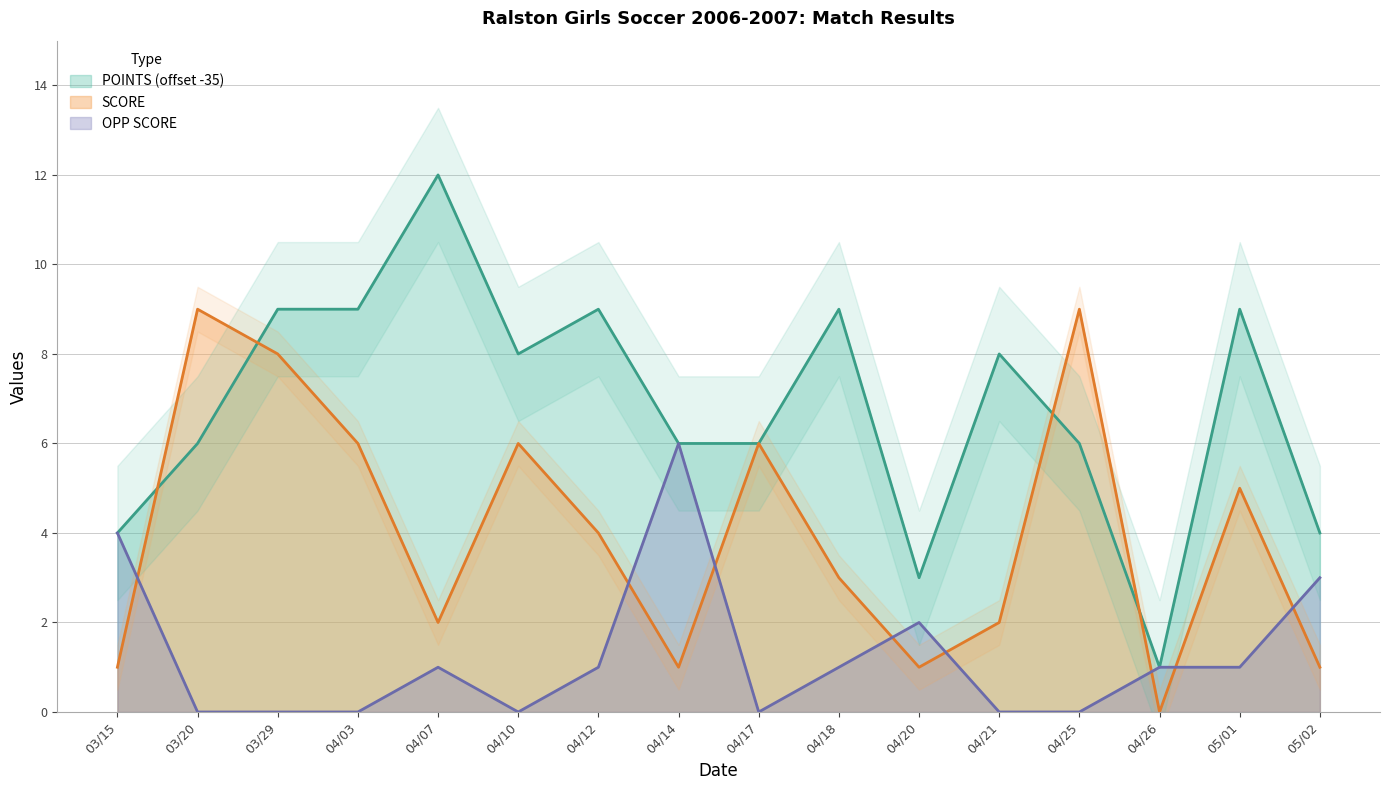

Reading right to left, transcribe all the data shown in this chart.

POINTS: 4	9	1	6	8	3	9	6	6	9	8	12	9	9	6	4
SCORE: 1	5	0	9	2	1	3	6	1	4	6	2	6	8	9	1
OPP SCORE: 3	1	1	0	0	2	1	0	6	1	0	1	0	0	0	4